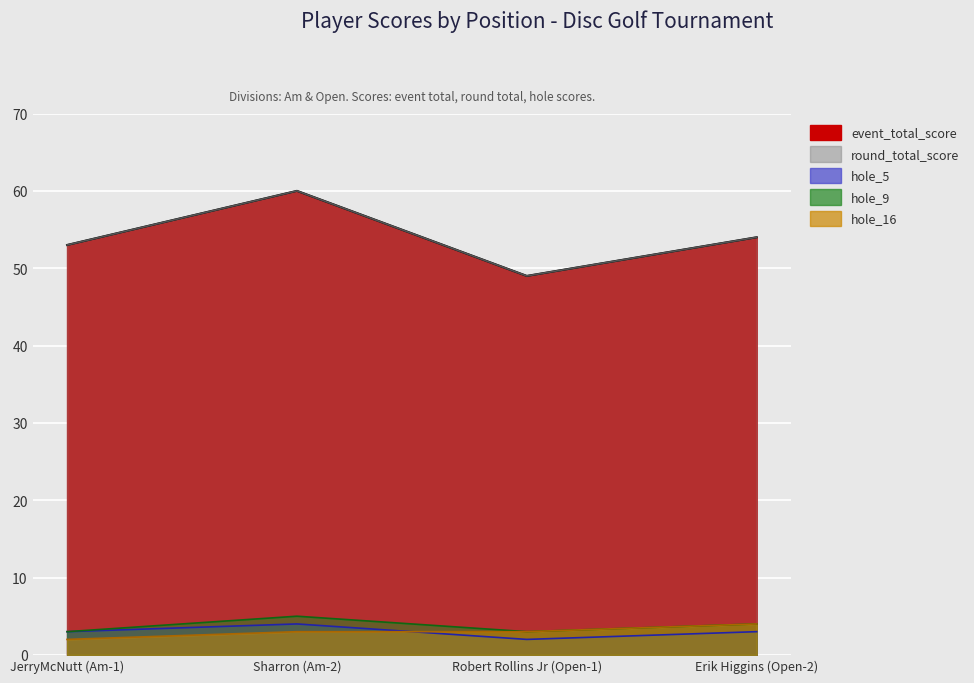

At which category does round_total_score reach its first local valley?

Robert Rollins Jr (Open-1)